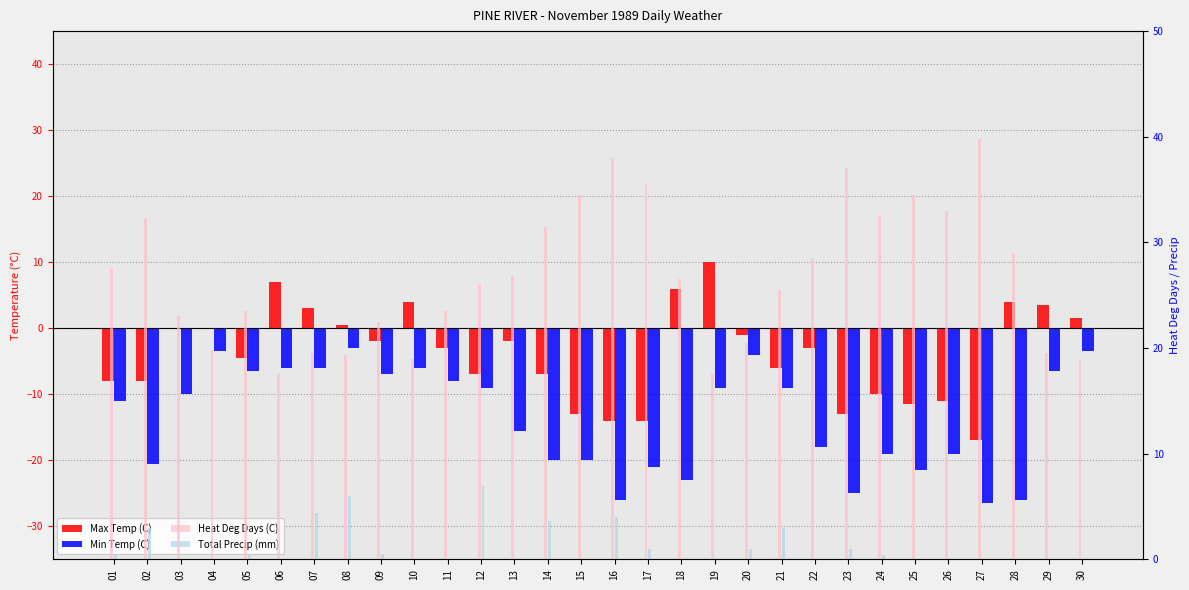

At which label does Heat Deg Days (C) first exceed 26?

01